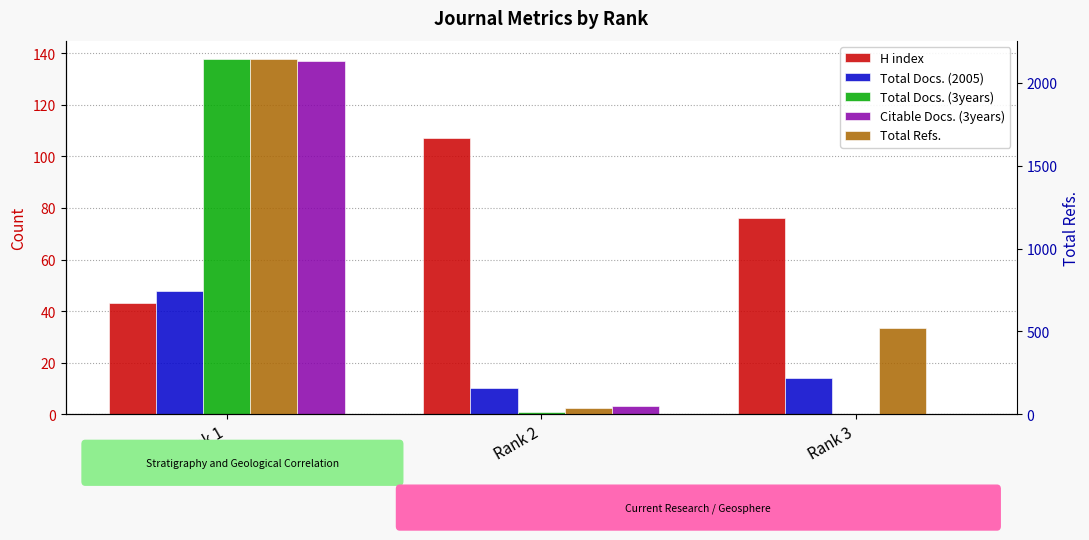

How many distinct data groups are displayed?

5